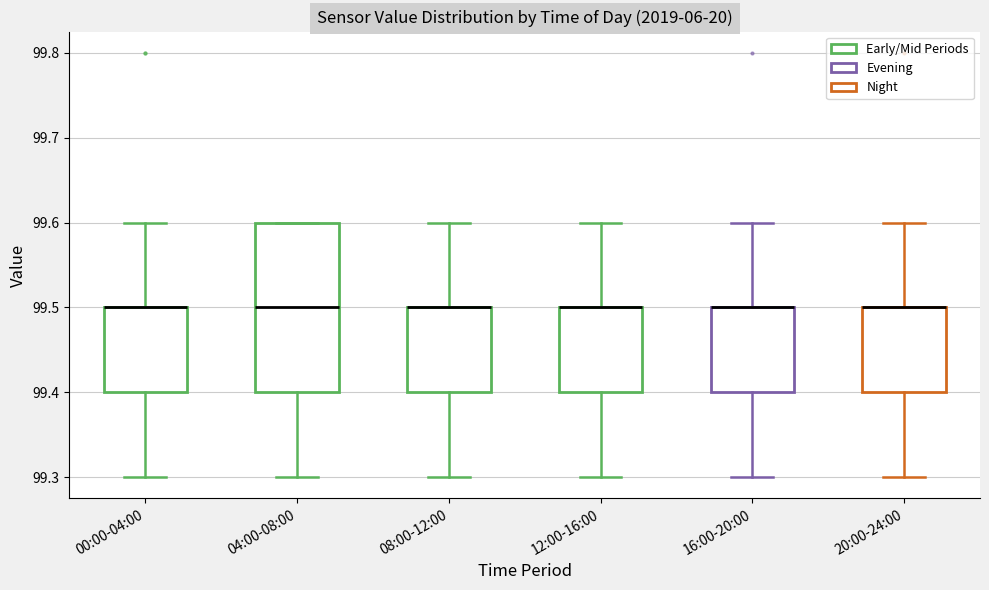

Reading left to right, transcribe this box plot: for each box, give where its median line is, the range the box spans, and where its two whiskers end, as read against the y-axis. The values are not printed on the chart, so give them approximately, as read against the axis.

00:00-04:00: median 99.5 (drawn on the box's upper edge), box 99.4 to 99.5, whiskers 99.3 to 99.6
04:00-08:00: median 99.5, box 99.4 to 99.6, whiskers 99.3 to 99.6
08:00-12:00: median 99.5 (drawn on the box's upper edge), box 99.4 to 99.5, whiskers 99.3 to 99.6
12:00-16:00: median 99.5 (drawn on the box's upper edge), box 99.4 to 99.5, whiskers 99.3 to 99.6
16:00-20:00: median 99.5 (drawn on the box's upper edge), box 99.4 to 99.5, whiskers 99.3 to 99.6
20:00-24:00: median 99.5 (drawn on the box's upper edge), box 99.4 to 99.5, whiskers 99.3 to 99.6